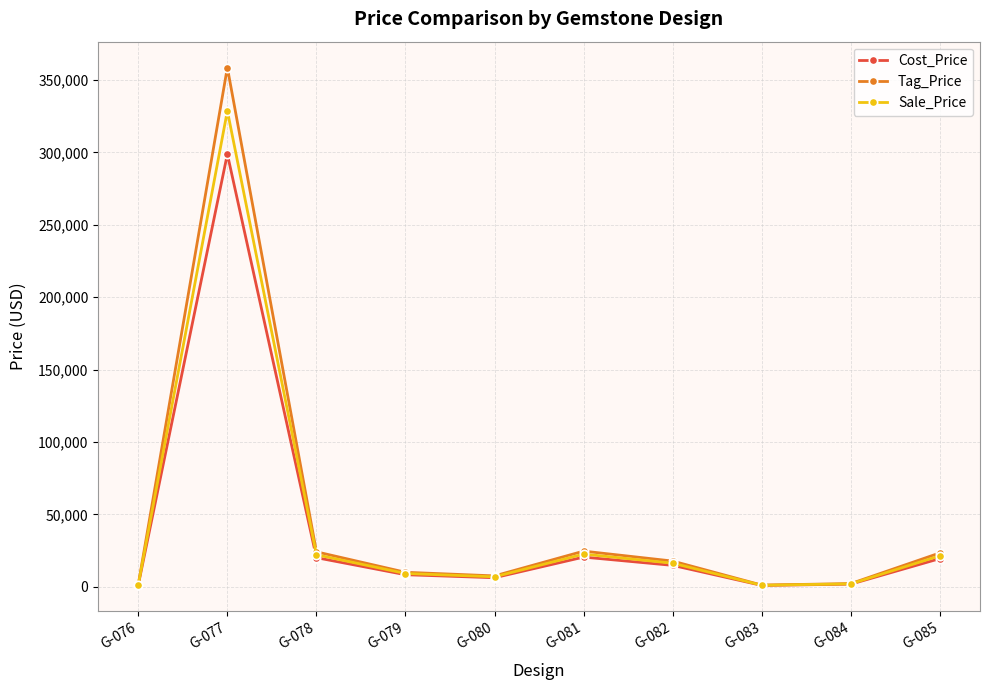

What is the total value across all series at G-085?

64515.0